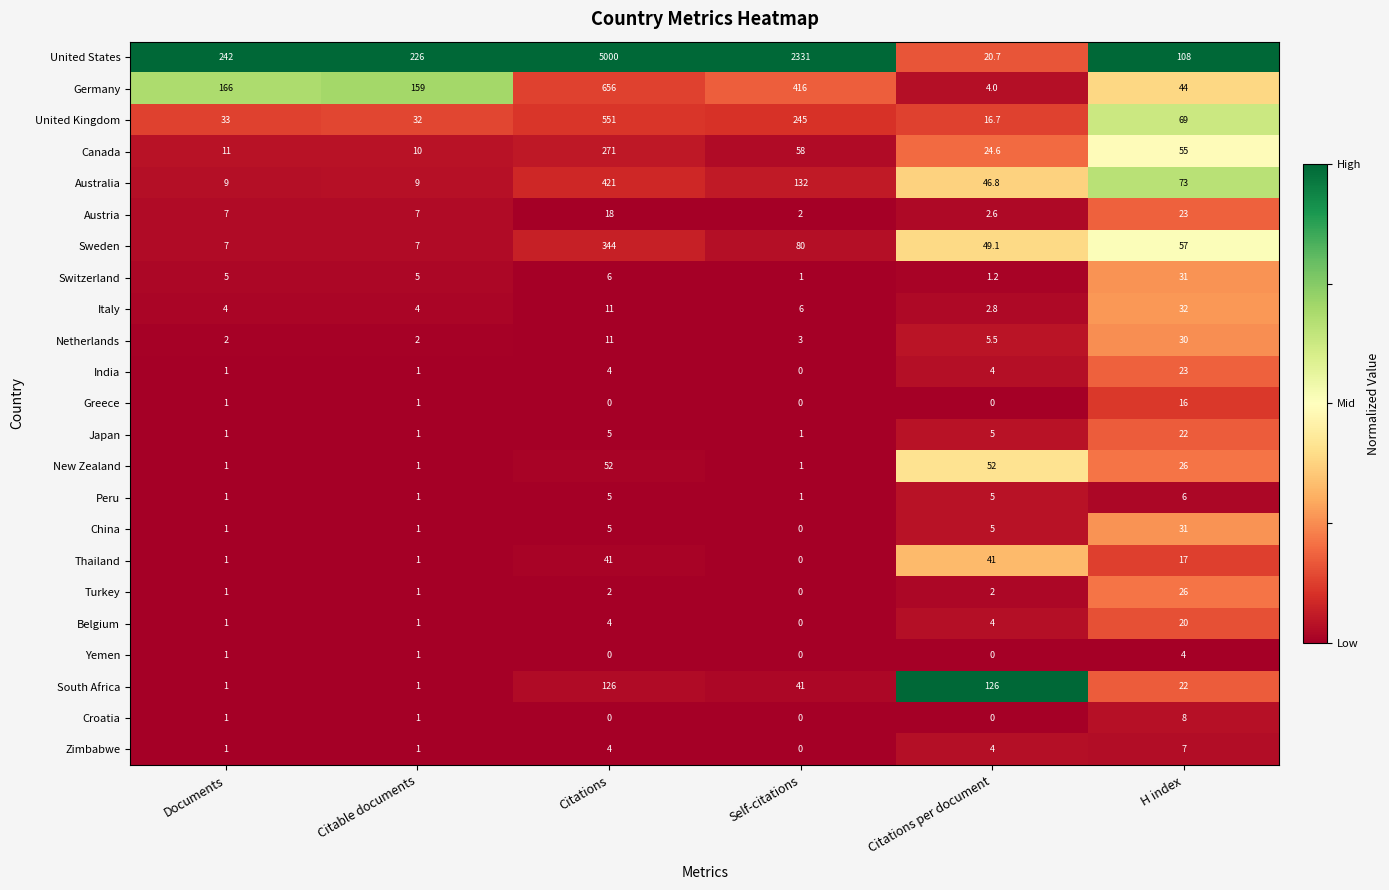

What is the difference between the maximum and minimum values in the United States series?

4979.3